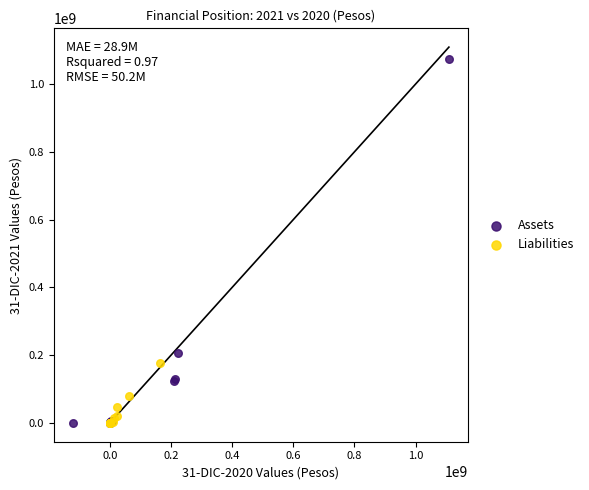

Which series has the widest spread of Y values?

Assets